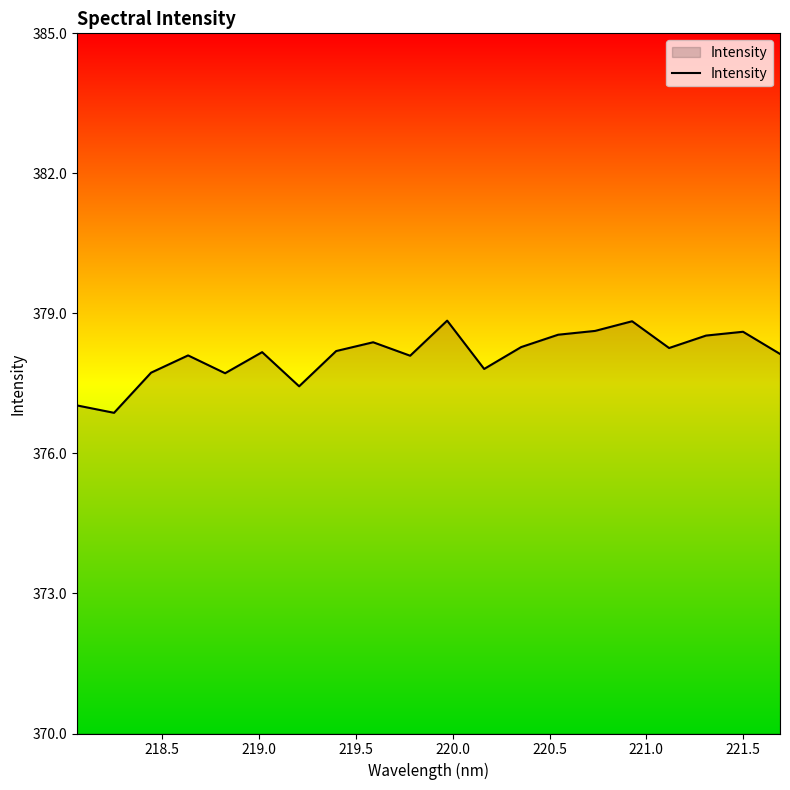

What is the maximum value shown in the chart?

378.8